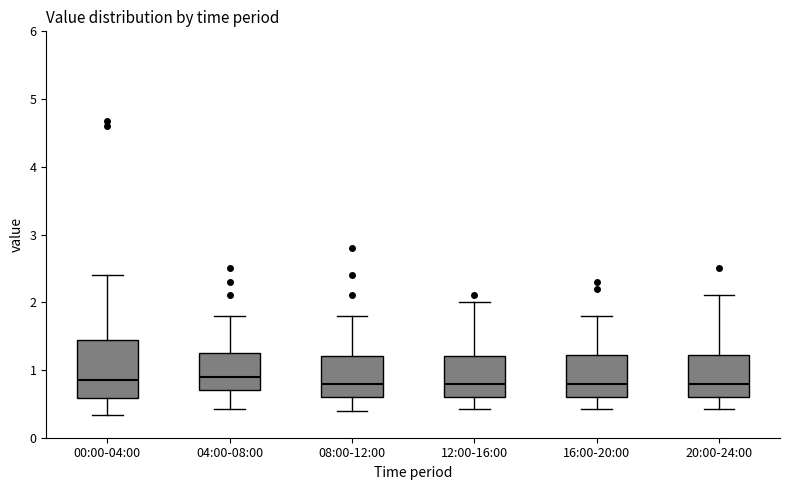

Reading left to right, transcribe this box plot: for each box, give where its median line is, the range the box spans, and where its two whiskers end, as read against the y-axis. The values are not printed on the chart, so give them approximately, as read against the axis.

00:00-04:00: median 0.9, box 0.6 to 1.4, whiskers 0.3 to 2.4
04:00-08:00: median 0.9, box 0.7 to 1.2, whiskers 0.4 to 1.8
08:00-12:00: median 0.8, box 0.6 to 1.2, whiskers 0.4 to 1.8
12:00-16:00: median 0.8, box 0.6 to 1.2, whiskers 0.4 to 2.0
16:00-20:00: median 0.8, box 0.6 to 1.2, whiskers 0.4 to 1.8
20:00-24:00: median 0.8, box 0.6 to 1.2, whiskers 0.4 to 2.1